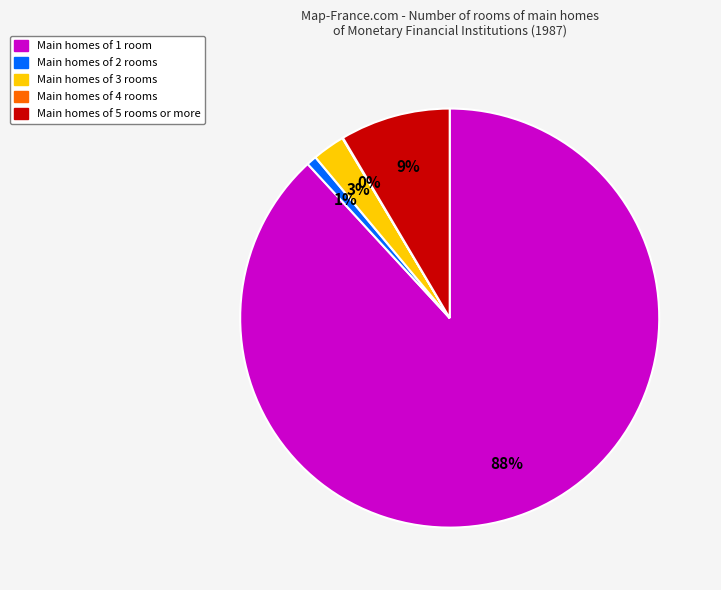

To the nearest percent, what is the average slice percentage?

20%